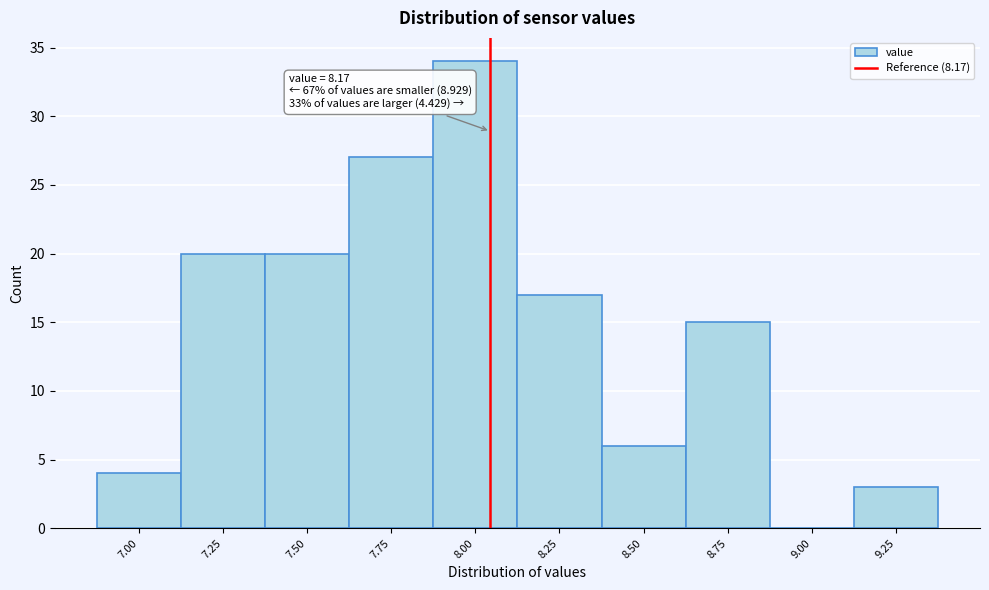

Reading right to left, transcribe all the data shown in this chart.

9.25=3	9.00=0	8.75=15	8.50=6	8.25=17	8.00=34	7.75=27	7.50=20	7.25=20	7.00=4